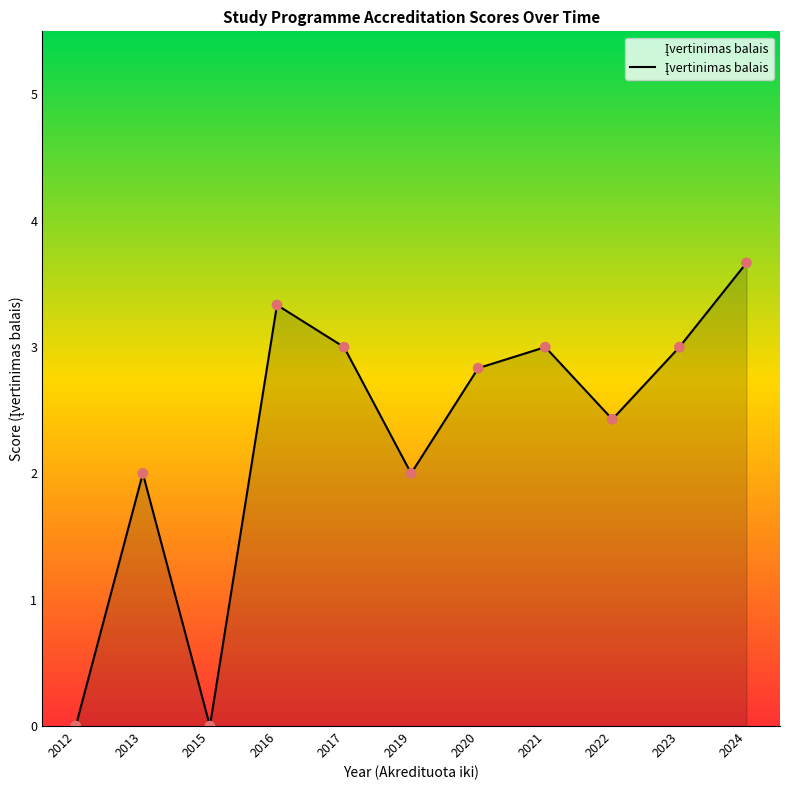

What is the ratio of the value at 2017 to the value at 2022?

1.2